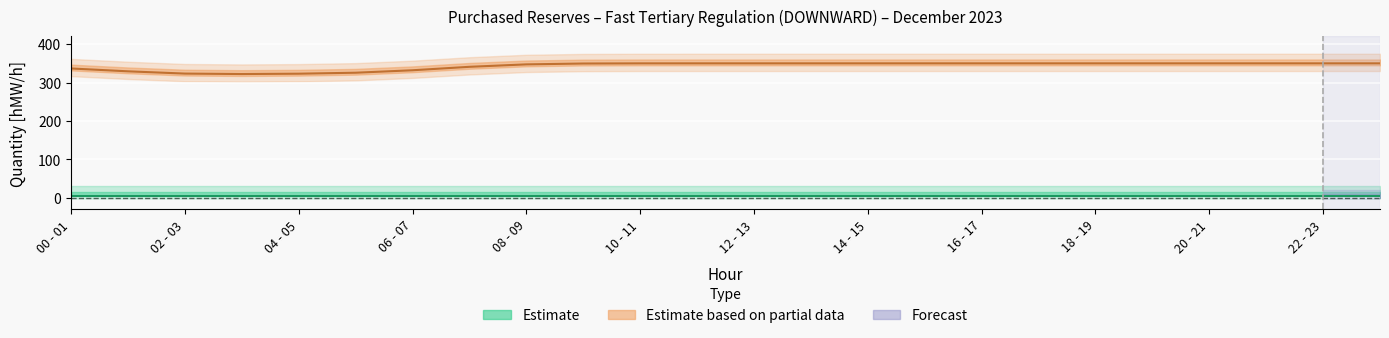

What is the label of the 21st point from the left?

20 - 21